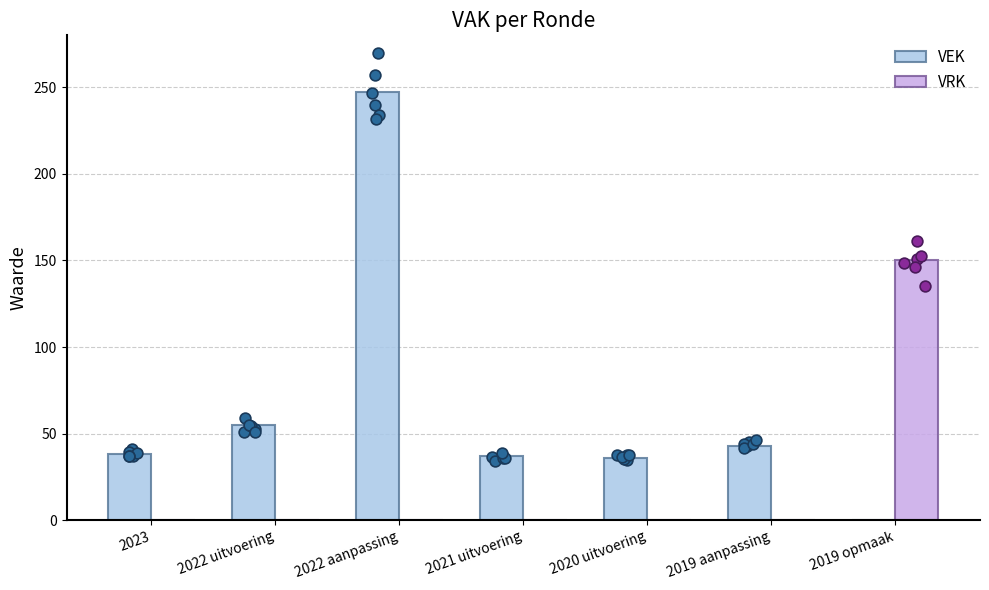

Which series reaches the maximum Y coordinate?

VEK